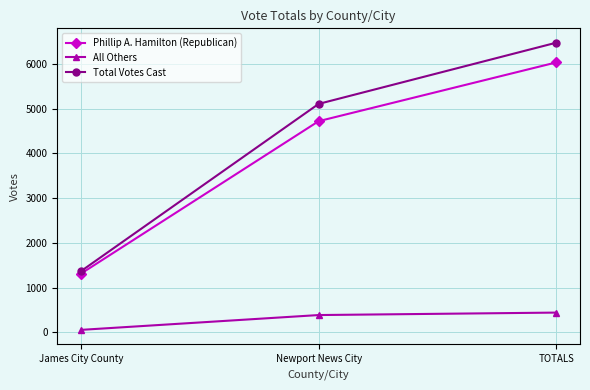

Where is Phillip A. Hamilton (Republican) nearest to the value 3672?

Newport News City